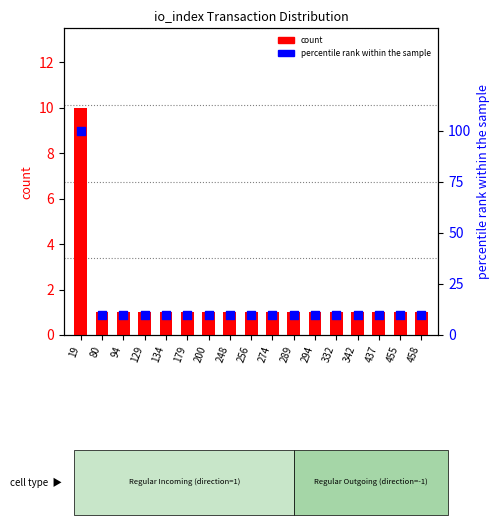

Which series has the widest spread of Y values?

percentile rank within the sample